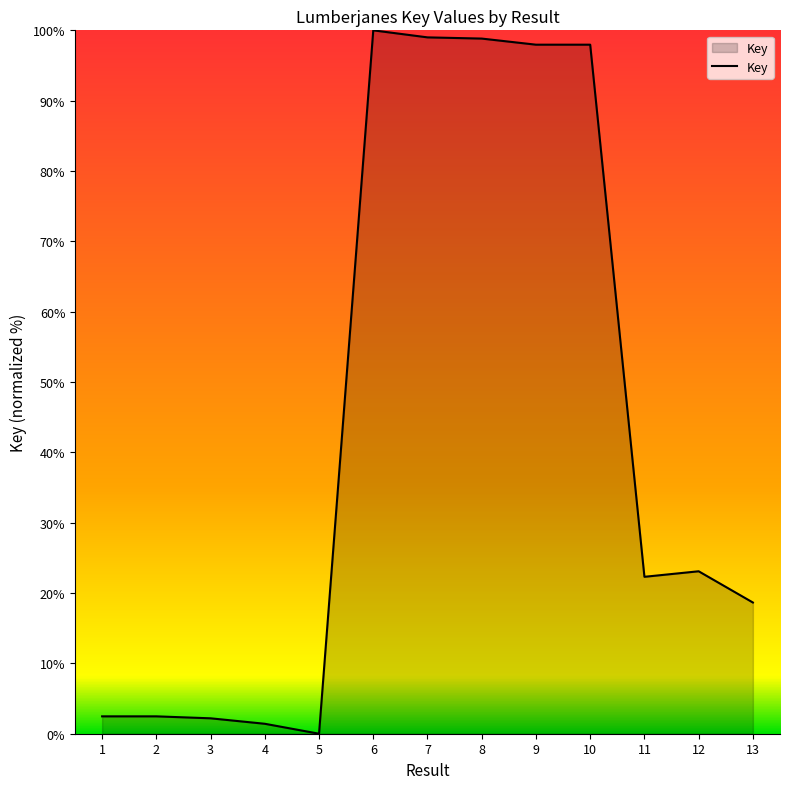

What is the sum of all values?

566.4